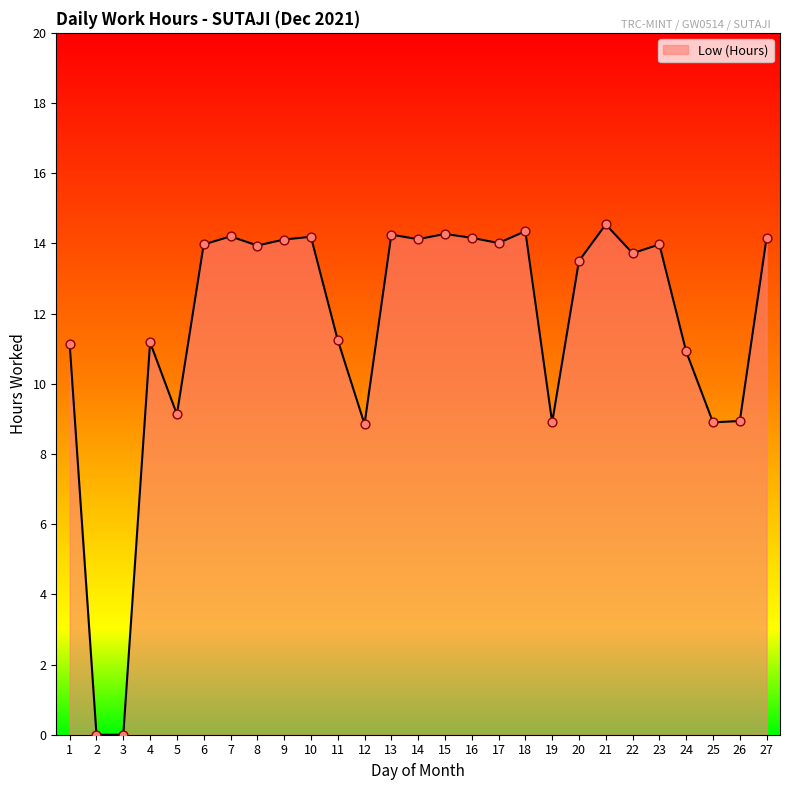

Approximately how many times larger is the value at 27 compared to 8?

1.0